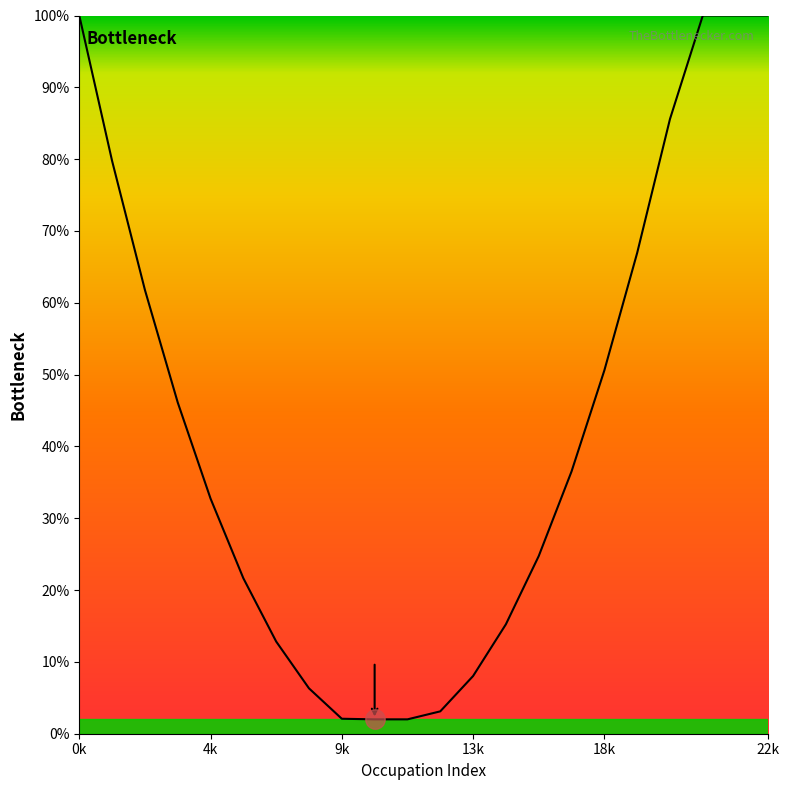

What is the difference between the highest and lowest values at 0k?

100.0